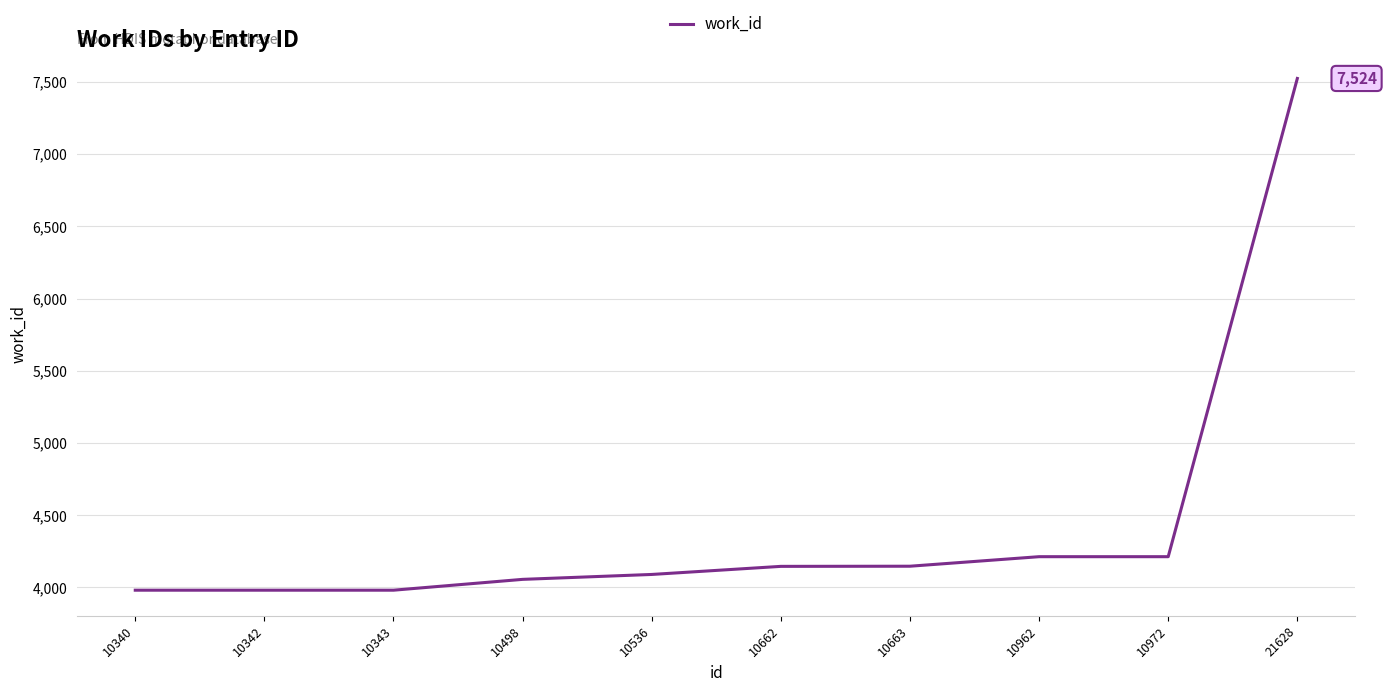

True or false: the data shows 4146 at 10662.

True